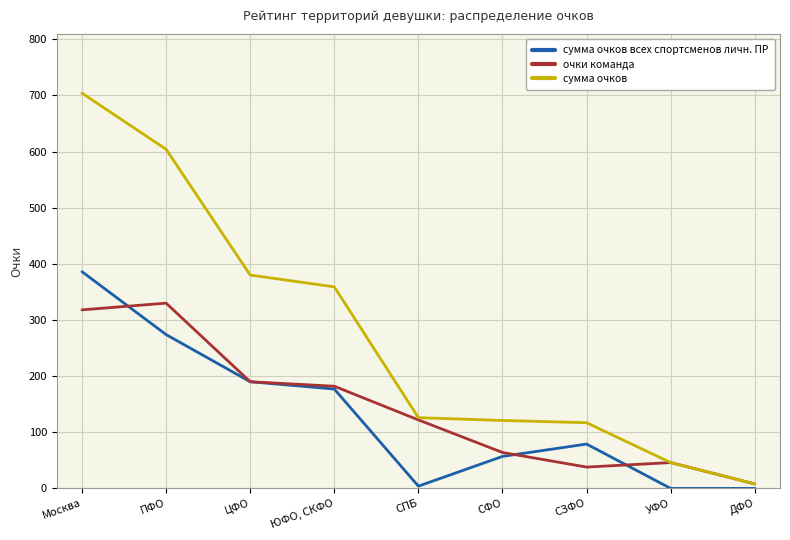

How many interior local peaks does the очки команда series have?

2